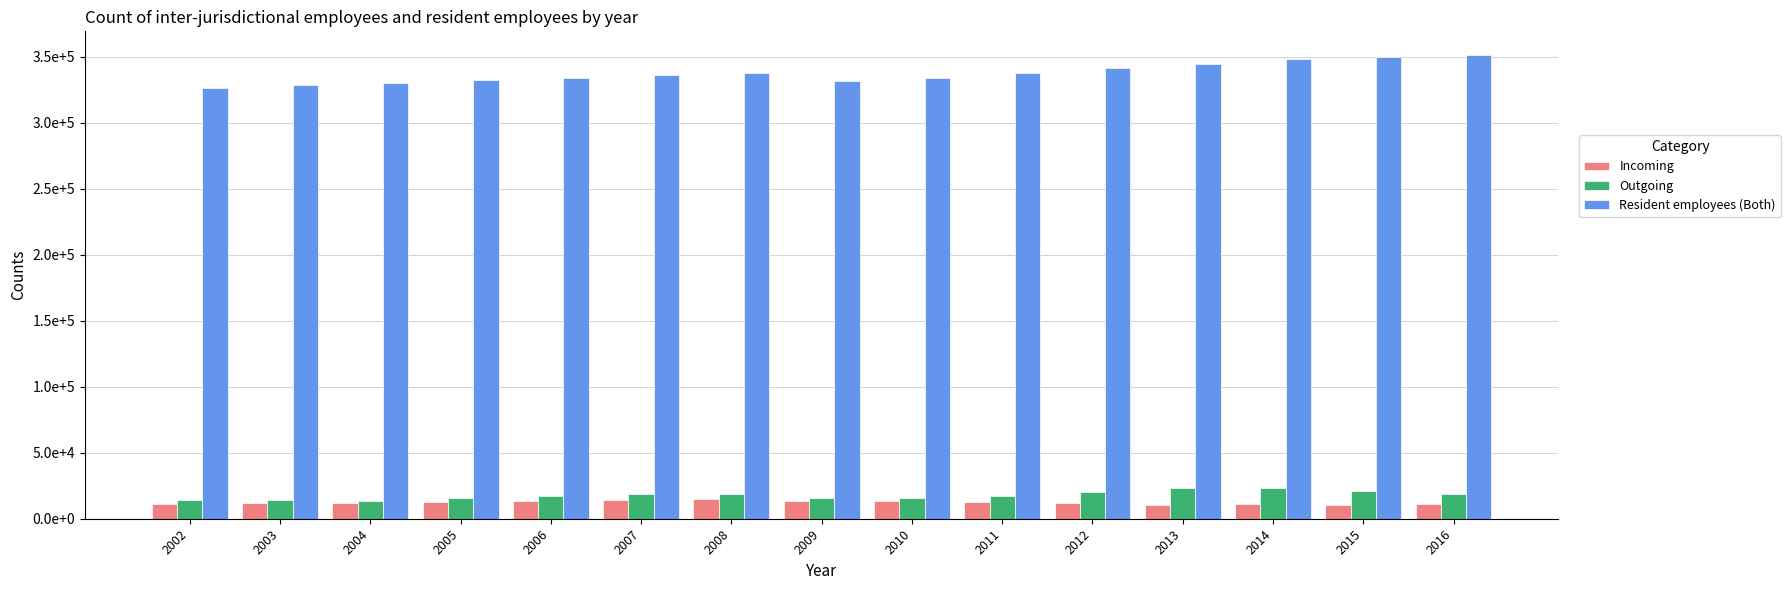

What are all the series names shown in the legend?

Incoming, Outgoing, Resident employees (Both)